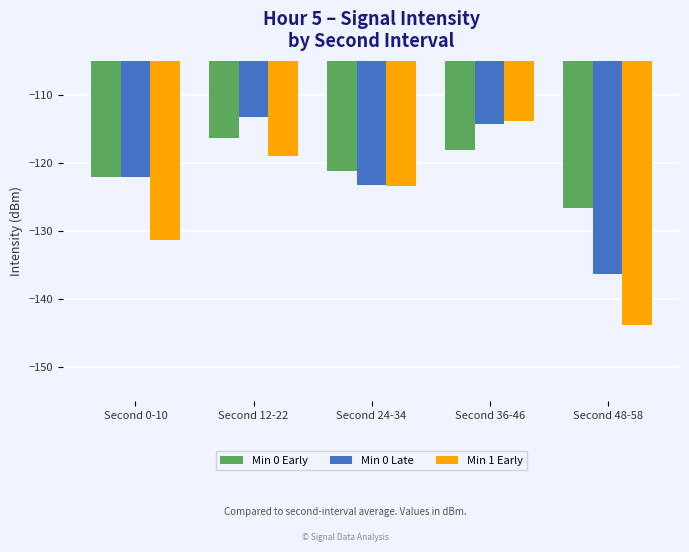

Reading right to left, extract all data points from this chart.

Min 0 Early: -126.6	-118.1	-121.2	-116.4	-122.0
Min 0 Late: -136.4	-114.2	-123.3	-113.3	-122.0
Min 1 Early: -143.9	-113.9	-123.5	-119.1	-131.3